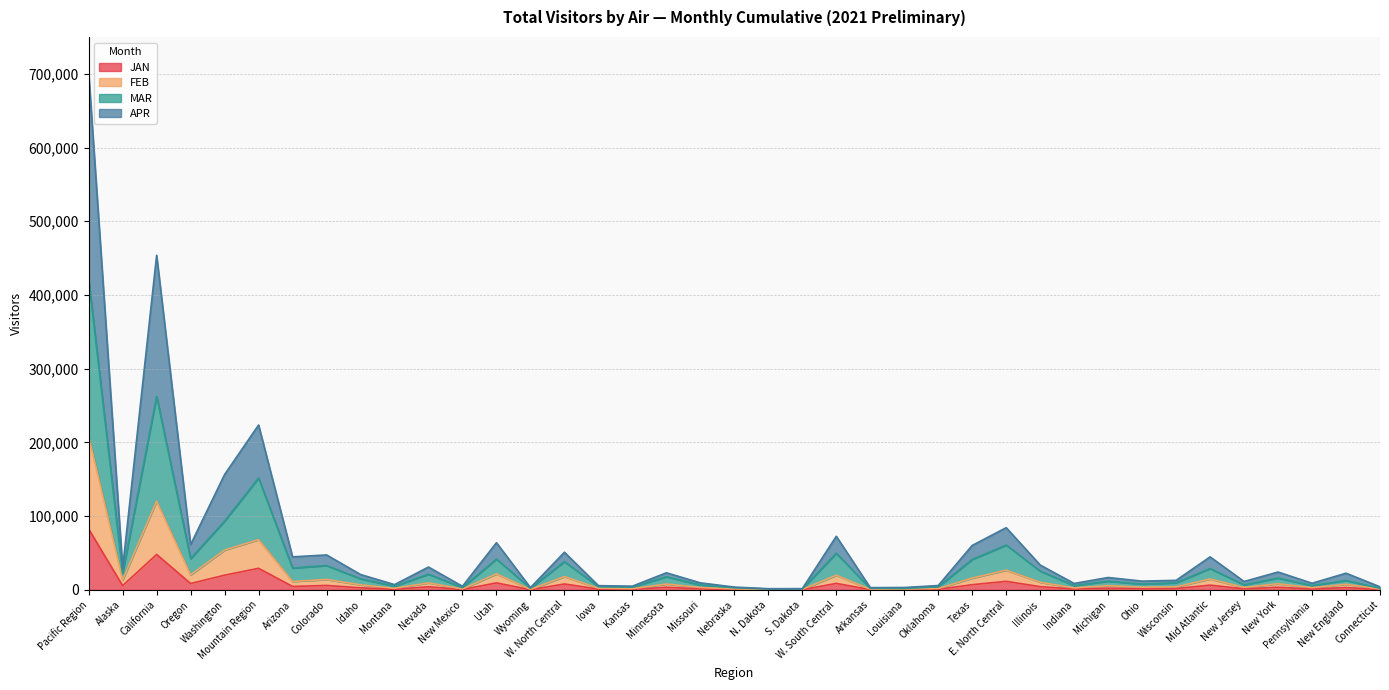

What are all the series names shown in the legend?

JAN, FEB, MAR, APR